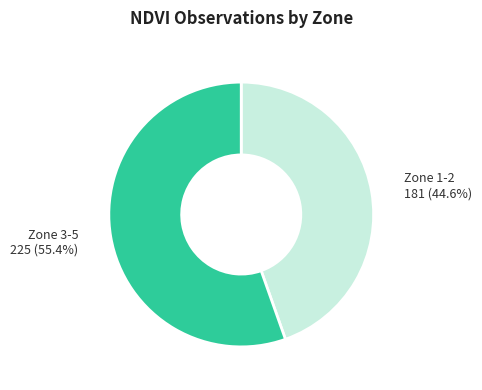

Is there a majority slice in this chart?

Yes